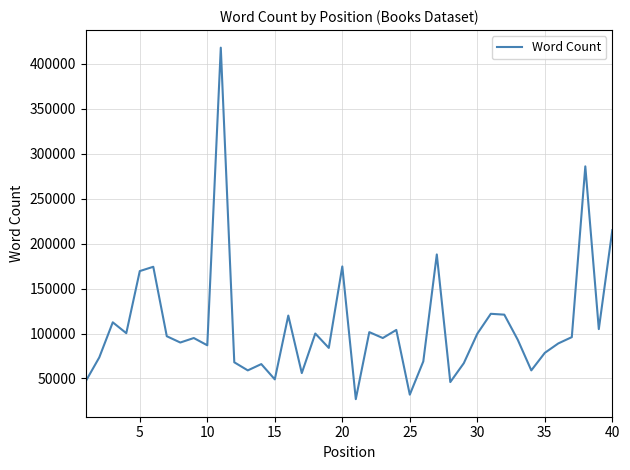

How many interior local peaks (higher than both neighbors) does the data have?

13